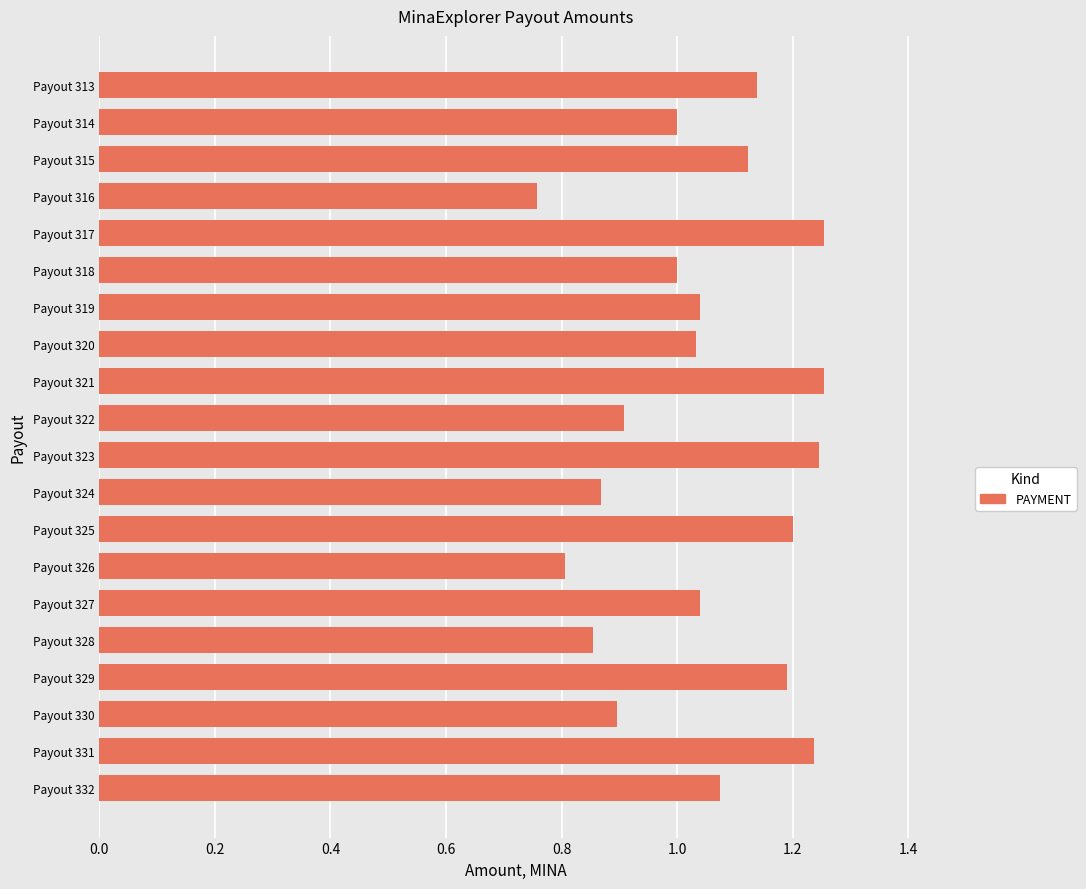

What is the difference between the maximum and minimum values?

0.5